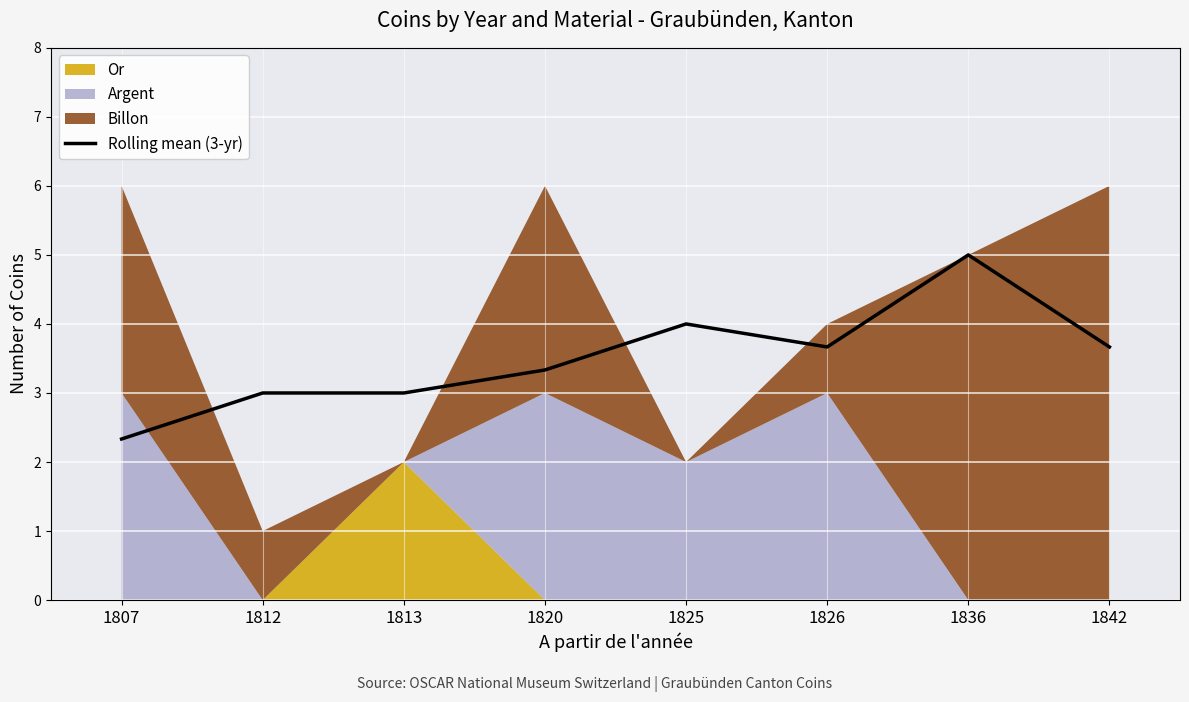

What is the value of the 5th point from the left?

4.0